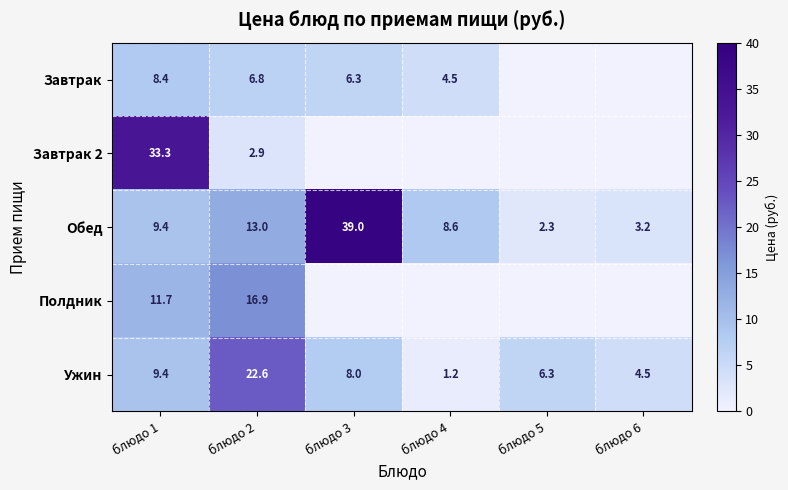

What is the total value across all series at блюдо 1?

72.2